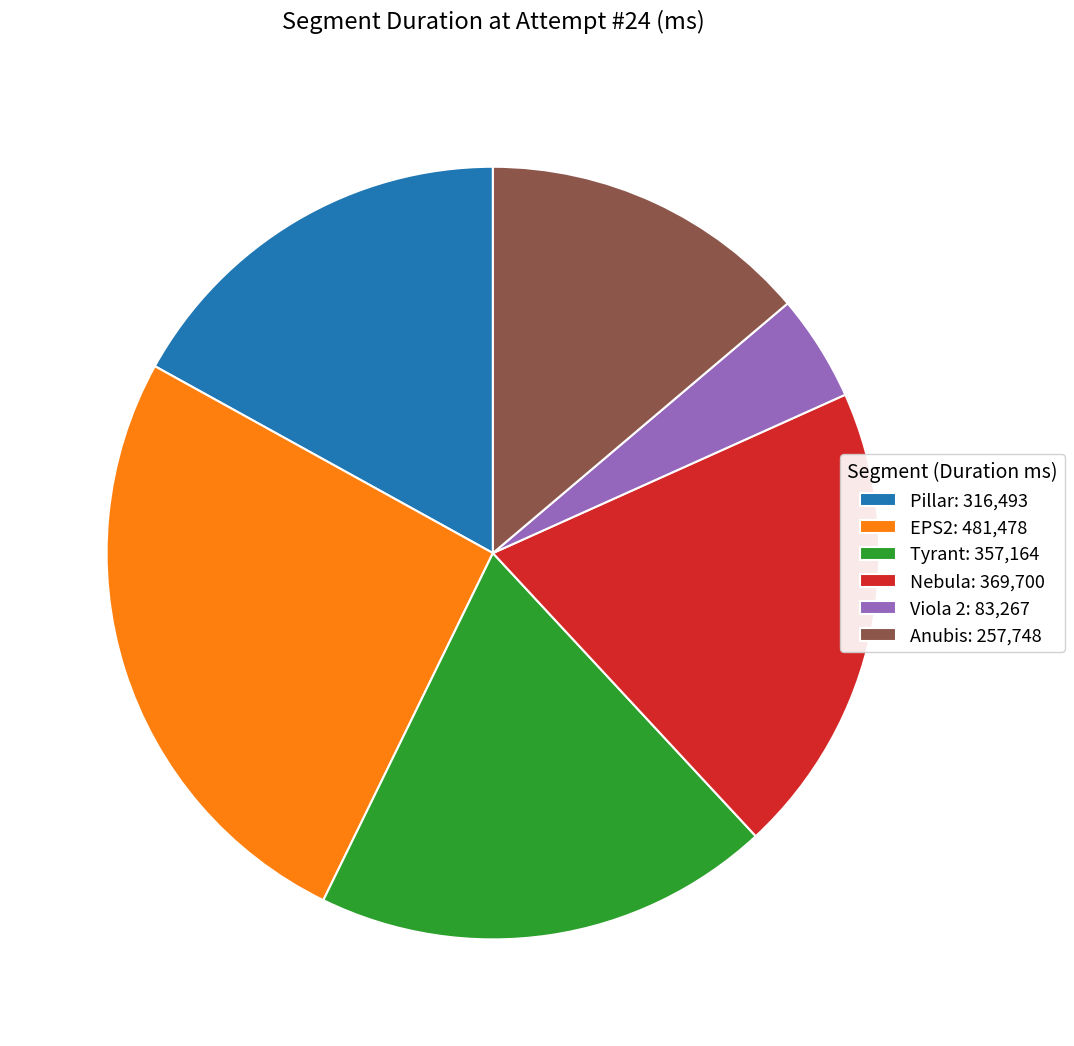

True or false: Viola 2: 83,267 accounts for 12% of the total.

False